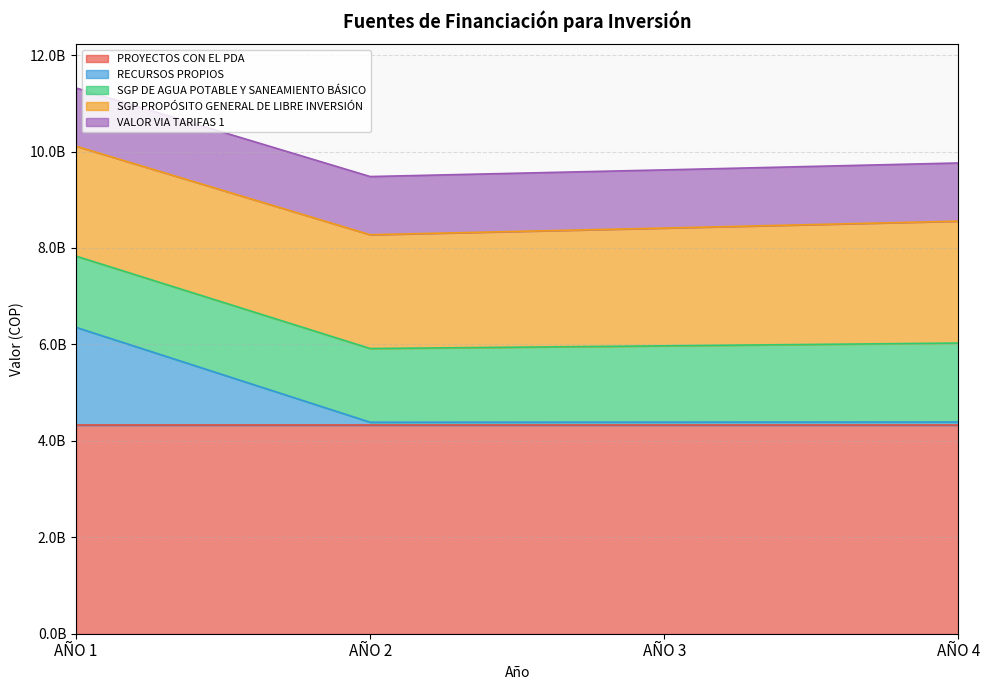

Count the number of data series in this chart.

5